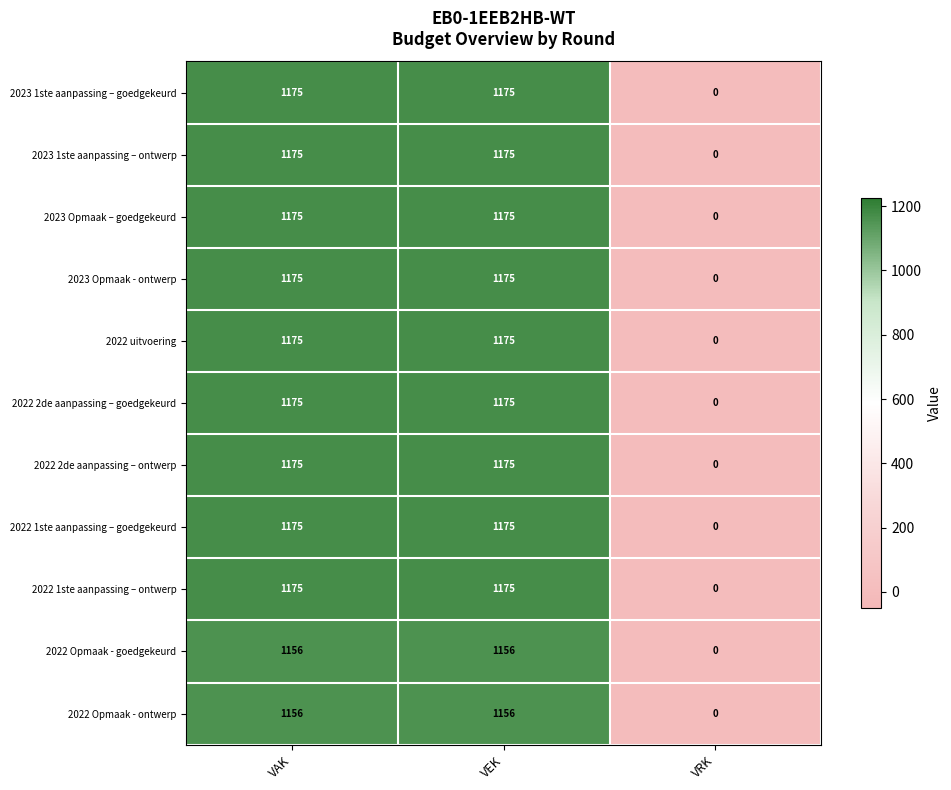

What is the spread (max minus min) of values at VAK?

19